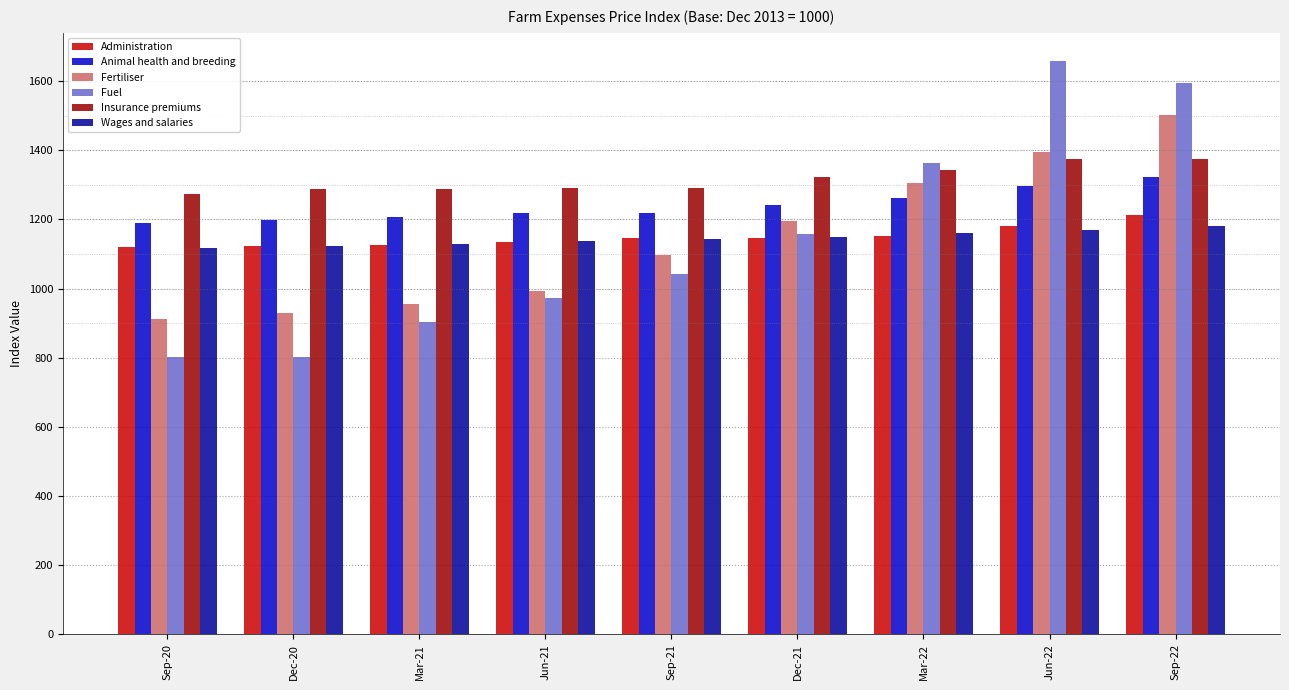

What is the sum of the Fertiliser values at Jun-22 and Mar-21?

2351